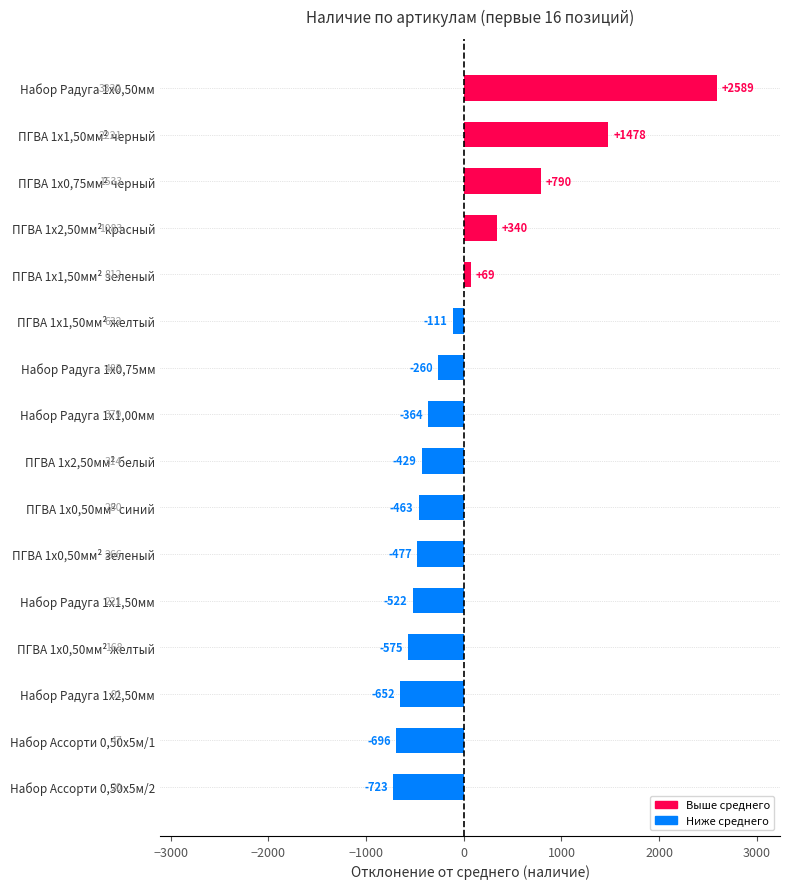

Are the bars horizontal?

Yes